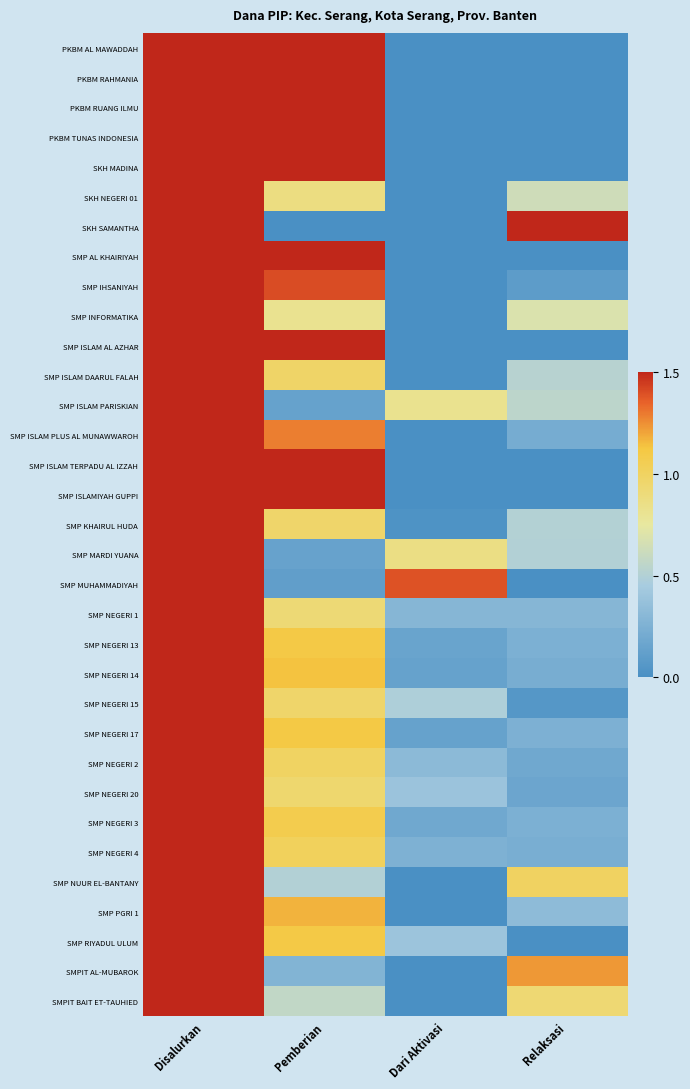

Reading right to left, list all the values displayed in this chart.

PKBM AL MAWADDAH: Relaksasi=0.0	Dari Aktivasi=0.0	Pemberian=1.5	Disalurkan=1.5
PKBM RAHMANIA: Relaksasi=0.0	Dari Aktivasi=0.0	Pemberian=1.5	Disalurkan=1.5
PKBM RUANG ILMU: Relaksasi=0.0	Dari Aktivasi=0.0	Pemberian=1.5	Disalurkan=1.5
PKBM TUNAS INDONESIA: Relaksasi=0.0	Dari Aktivasi=0.0	Pemberian=1.5	Disalurkan=1.5
SKH MADINA: Relaksasi=0.0	Dari Aktivasi=0.0	Pemberian=1.5	Disalurkan=1.5
SKH NEGERI 01: Relaksasi=0.6	Dari Aktivasi=0.0	Pemberian=0.9	Disalurkan=1.5
SKH SAMANTHA: Relaksasi=1.5	Dari Aktivasi=0.0	Pemberian=0.0	Disalurkan=1.5
SMP AL KHAIRIYAH: Relaksasi=0.0	Dari Aktivasi=0.0	Pemberian=1.5	Disalurkan=1.5
SMP IHSANIYAH: Relaksasi=0.1	Dari Aktivasi=0.0	Pemberian=1.4	Disalurkan=1.5
SMP INFORMATIKA: Relaksasi=0.7	Dari Aktivasi=0.0	Pemberian=0.8	Disalurkan=1.5
SMP ISLAM AL AZHAR: Relaksasi=0.0	Dari Aktivasi=0.0	Pemberian=1.5	Disalurkan=1.5
SMP ISLAM DAARUL FALAH: Relaksasi=0.5	Dari Aktivasi=0.0	Pemberian=1.0	Disalurkan=1.5
SMP ISLAM PARISKIAN: Relaksasi=0.5	Dari Aktivasi=0.8	Pemberian=0.1	Disalurkan=1.5
SMP ISLAM PLUS AL MUNAWWAROH: Relaksasi=0.2	Dari Aktivasi=0.0	Pemberian=1.3	Disalurkan=1.5
SMP ISLAM TERPADU AL IZZAH: Relaksasi=0.0	Dari Aktivasi=0.0	Pemberian=1.5	Disalurkan=1.5
SMP ISLAMIYAH GUPPI: Relaksasi=0.0	Dari Aktivasi=0.0	Pemberian=1.5	Disalurkan=1.5
SMP KHAIRUL HUDA: Relaksasi=0.5	Dari Aktivasi=0.0	Pemberian=1.0	Disalurkan=1.5
SMP MARDI YUANA: Relaksasi=0.5	Dari Aktivasi=0.9	Pemberian=0.1	Disalurkan=1.5
SMP MUHAMMADIYAH: Relaksasi=0.0	Dari Aktivasi=1.4	Pemberian=0.1	Disalurkan=1.5
SMP NEGERI 1: Relaksasi=0.3	Dari Aktivasi=0.3	Pemberian=0.9	Disalurkan=1.5
SMP NEGERI 13: Relaksasi=0.2	Dari Aktivasi=0.2	Pemberian=1.1	Disalurkan=1.5
SMP NEGERI 14: Relaksasi=0.2	Dari Aktivasi=0.1	Pemberian=1.1	Disalurkan=1.5
SMP NEGERI 15: Relaksasi=0.1	Dari Aktivasi=0.5	Pemberian=1.0	Disalurkan=1.5
SMP NEGERI 17: Relaksasi=0.3	Dari Aktivasi=0.1	Pemberian=1.1	Disalurkan=1.5
SMP NEGERI 2: Relaksasi=0.2	Dari Aktivasi=0.3	Pemberian=1.0	Disalurkan=1.5
SMP NEGERI 20: Relaksasi=0.2	Dari Aktivasi=0.4	Pemberian=0.9	Disalurkan=1.5
SMP NEGERI 3: Relaksasi=0.2	Dari Aktivasi=0.2	Pemberian=1.1	Disalurkan=1.5
SMP NEGERI 4: Relaksasi=0.2	Dari Aktivasi=0.3	Pemberian=1.0	Disalurkan=1.5
SMP NUUR EL-BANTANY: Relaksasi=1.0	Dari Aktivasi=0.0	Pemberian=0.5	Disalurkan=1.5
SMP PGRI 1: Relaksasi=0.3	Dari Aktivasi=0.0	Pemberian=1.2	Disalurkan=1.5
SMP RIYADUL ULUM: Relaksasi=0.0	Dari Aktivasi=0.4	Pemberian=1.1	Disalurkan=1.5
SMPIT AL-MUBAROK: Relaksasi=1.2	Dari Aktivasi=0.0	Pemberian=0.3	Disalurkan=1.5
SMPIT BAIT ET-TAUHIED: Relaksasi=0.9	Dari Aktivasi=0.0	Pemberian=0.6	Disalurkan=1.5